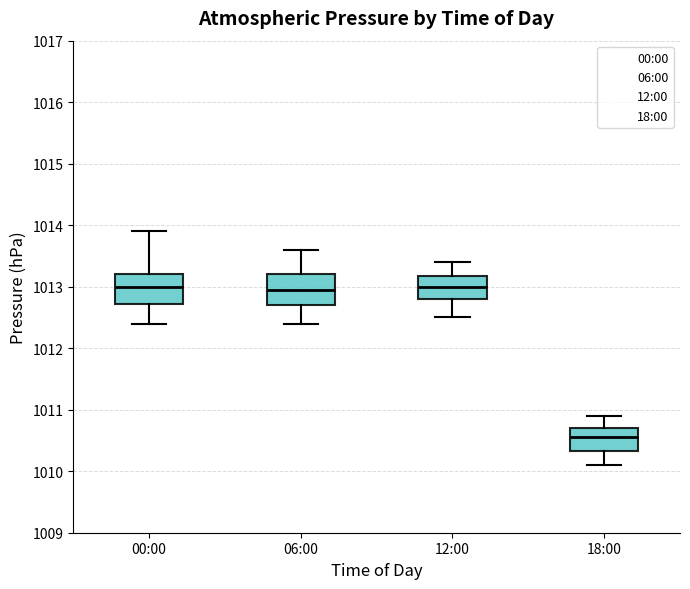

Reading left to right, read every box against the y-axis: the position of its median line, the range the box covers, and the ends of its whiskers. The values are not printed on the chart, so give them approximately, as read against the axis.

00:00: median 1013.0, box 1012.7 to 1013.2, whiskers 1012.4 to 1013.9
06:00: median 1013.0, box 1012.7 to 1013.2, whiskers 1012.4 to 1013.6
12:00: median 1013.0, box 1012.8 to 1013.2, whiskers 1012.5 to 1013.4
18:00: median 1010.6, box 1010.3 to 1010.7, whiskers 1010.1 to 1010.9